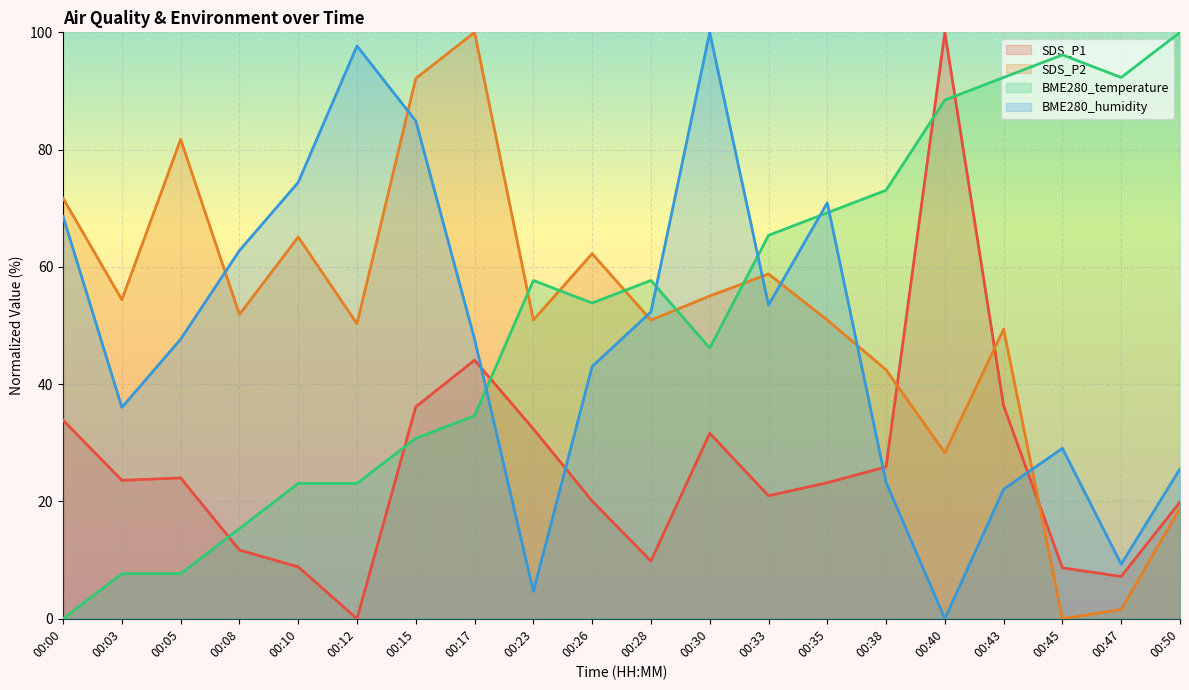

How many times do BME280_humidity and SDS_P1 cross each other?

4